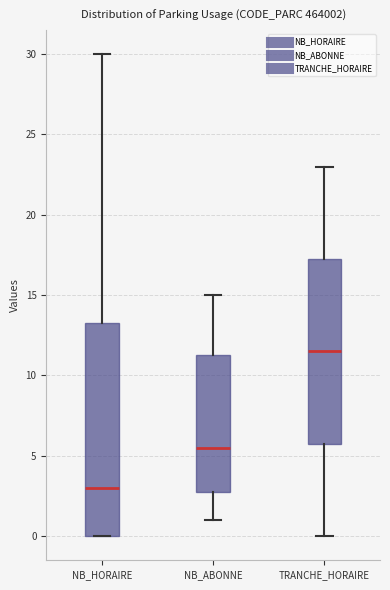

Reading left to right, transcribe this box plot: for each box, give where its median line is, the range the box spans, and where its two whiskers end, as read against the y-axis. The values are not printed on the chart, so give them approximately, as read against the axis.

NB_HORAIRE: median 3.0, box 0.0 to 13.5, whiskers 0.0 to 30.0
NB_ABONNE: median 5.5, box 3.0 to 11.5, whiskers 1.0 to 15.0
TRANCHE_HORAIRE: median 11.5, box 6.0 to 17.5, whiskers 0.0 to 23.0